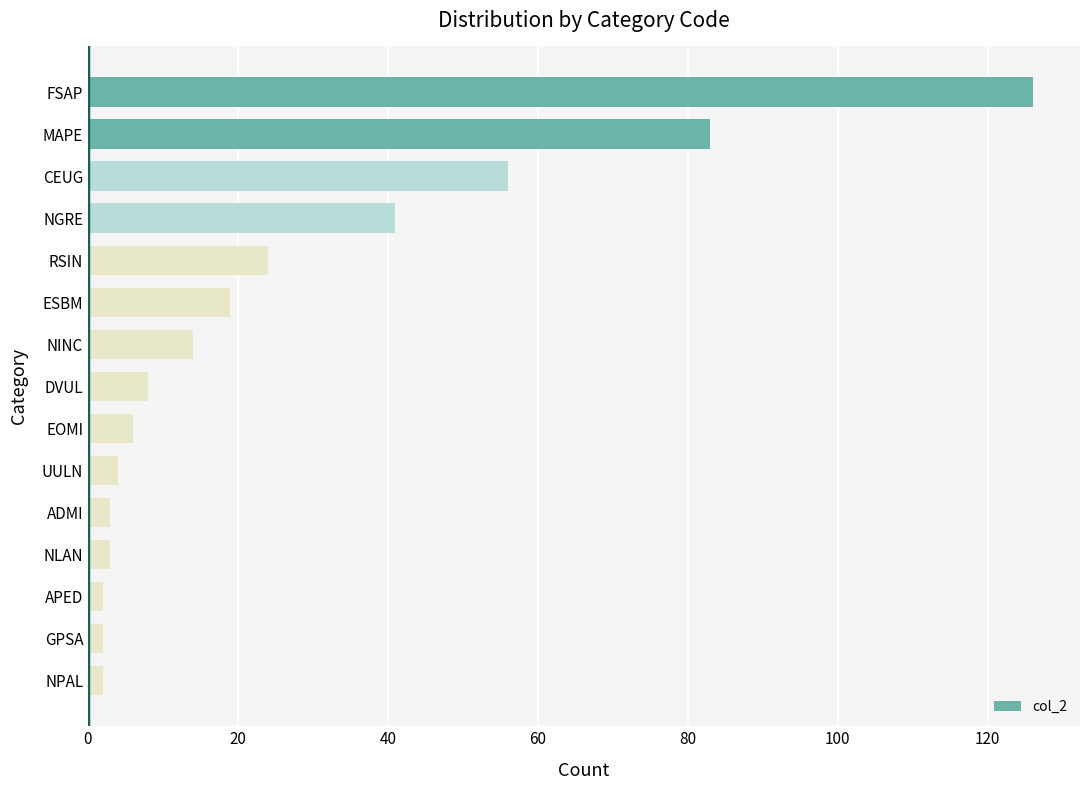

How many values are below 8?

7